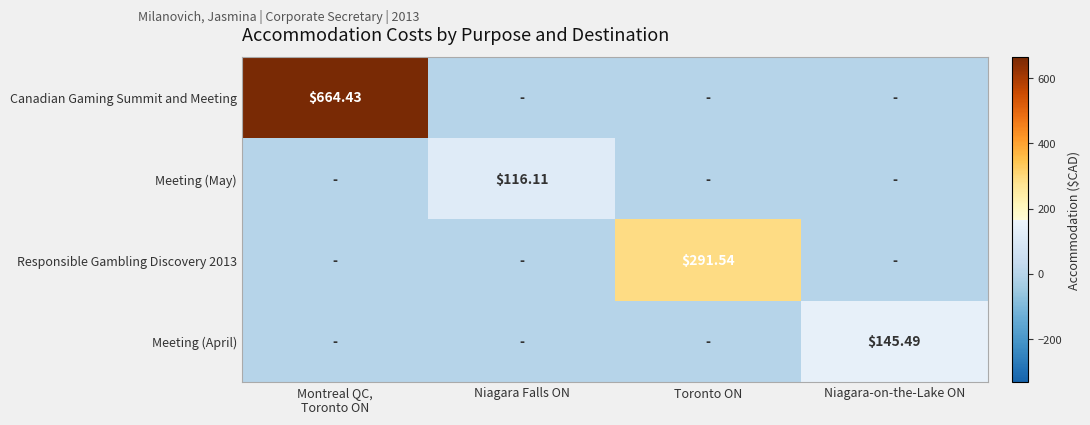

Is it true that Responsible Gambling Discovery 2013 equals 112.0 at Niagara-on-the-Lake ON?

False